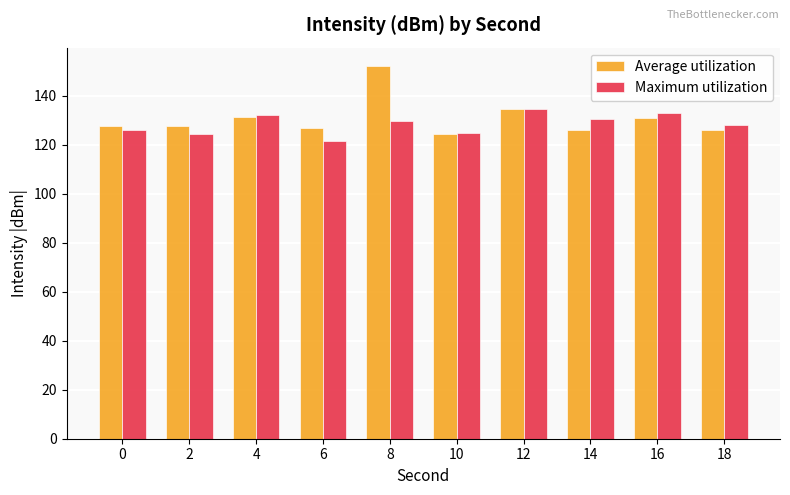

Rank the series by their maximum value, from highest to lowest.

Average utilization, Maximum utilization